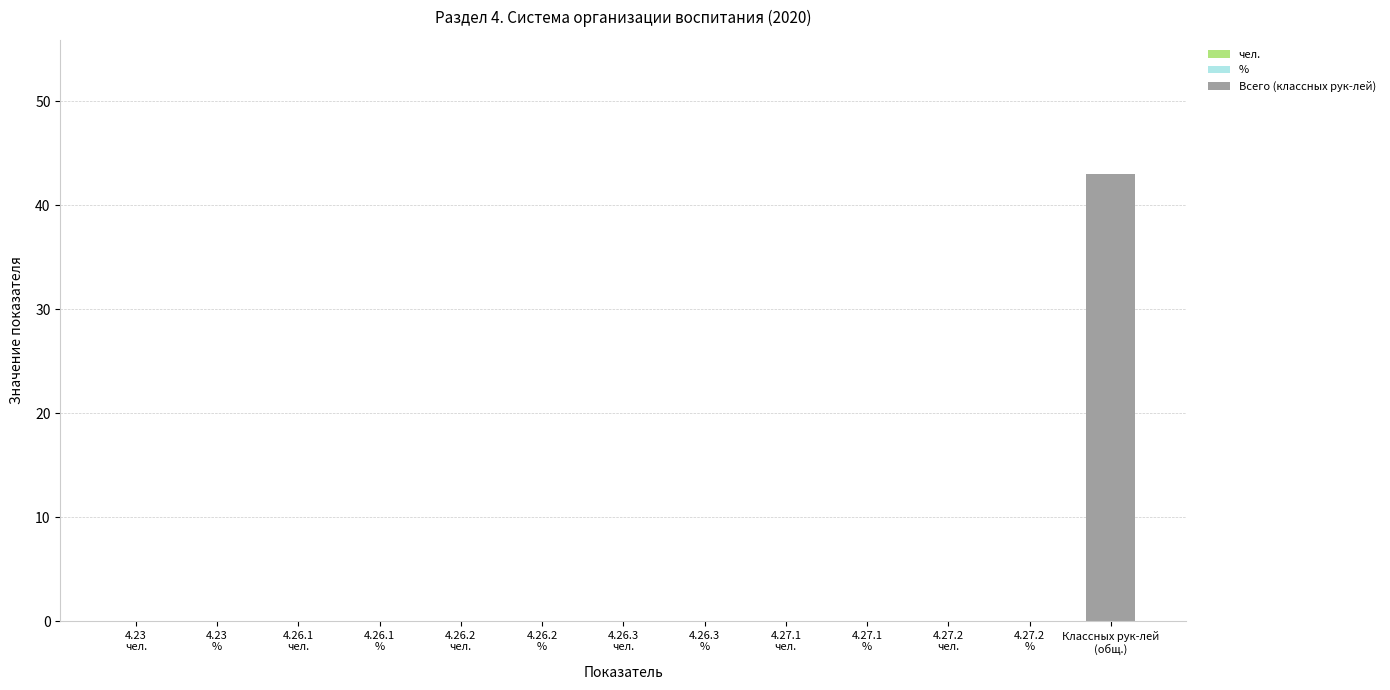

What is the maximum value shown in the chart?

43